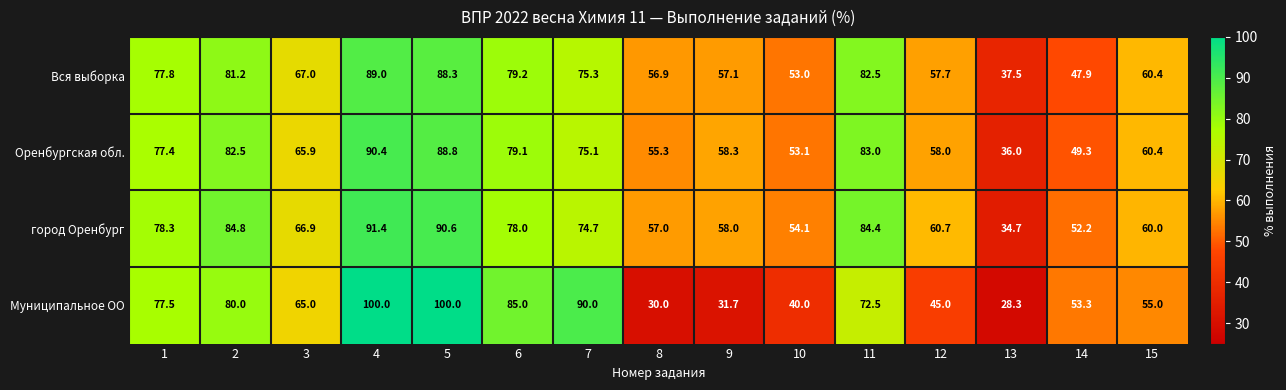

The value of Муниципальное ОО at 14 is 32.0. True or false?

False